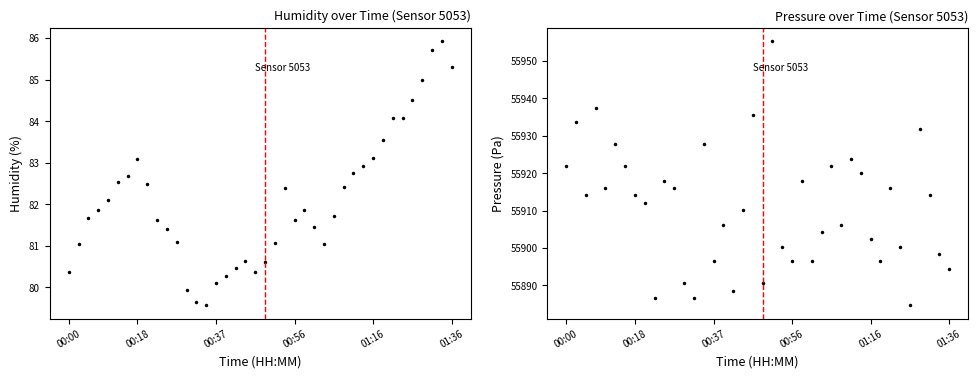

Is the value of humidity at 33 greater than the value of pressure at 39?

No